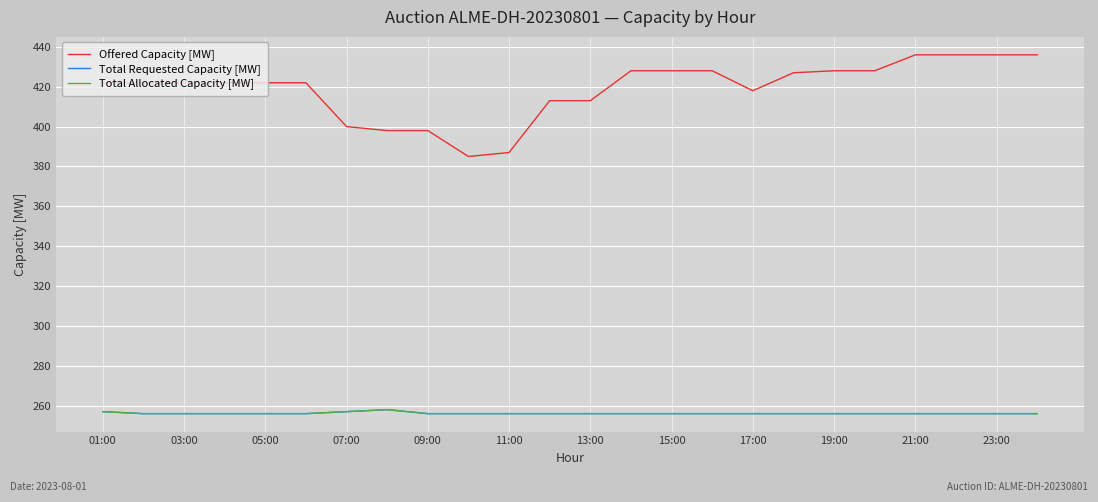

Does the chart have visible grid lines?

Yes